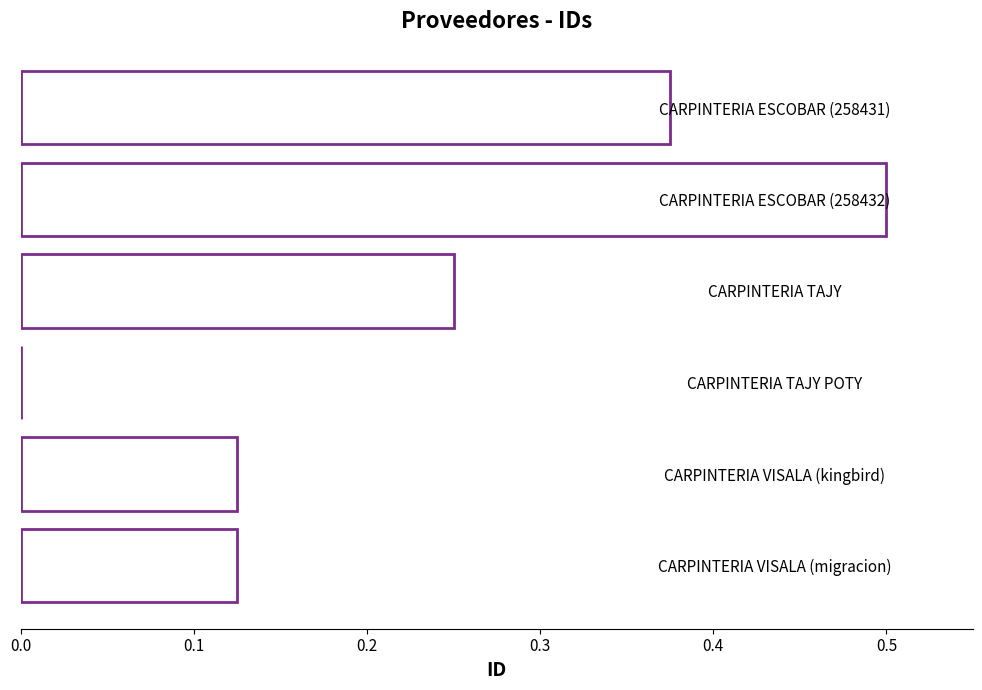

Which has a higher value, CARPINTERIA TAJY or CARPINTERIA ESCOBAR (258432)?

CARPINTERIA ESCOBAR (258432)